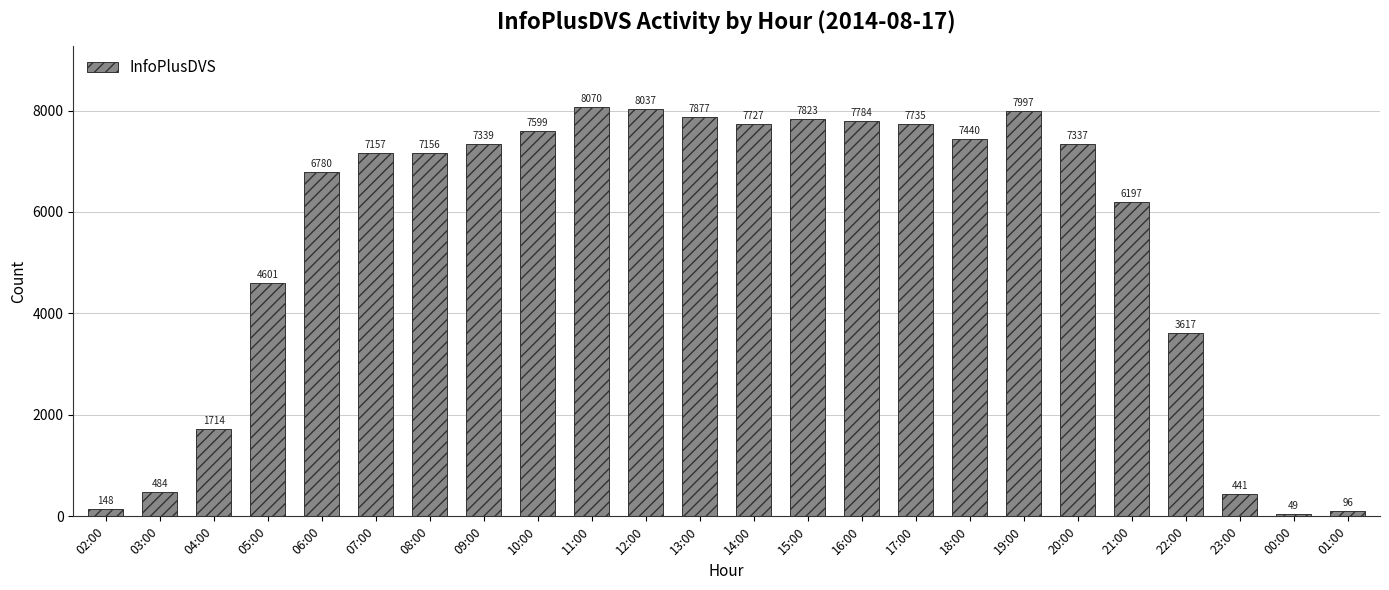

Is it true that the value at 11:00 is 12745?

False